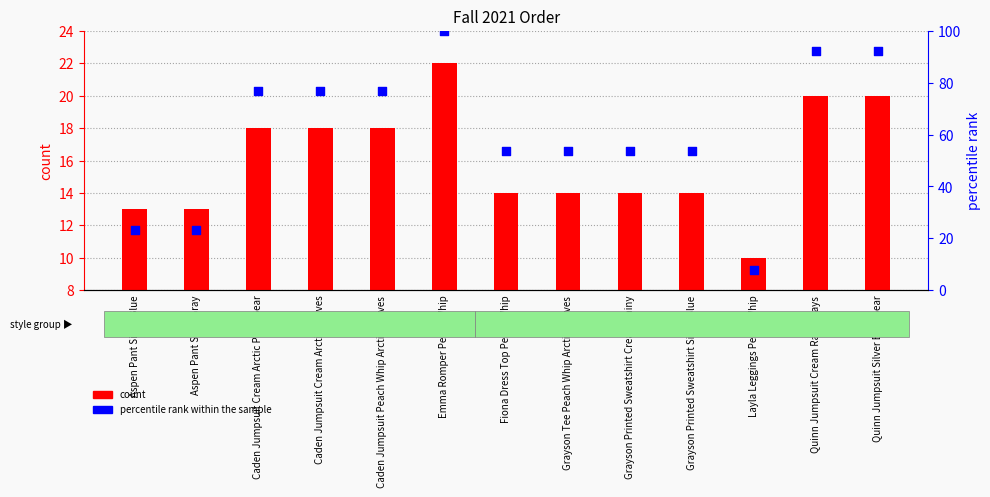

At how many categories does at least one series exceed 77?

3